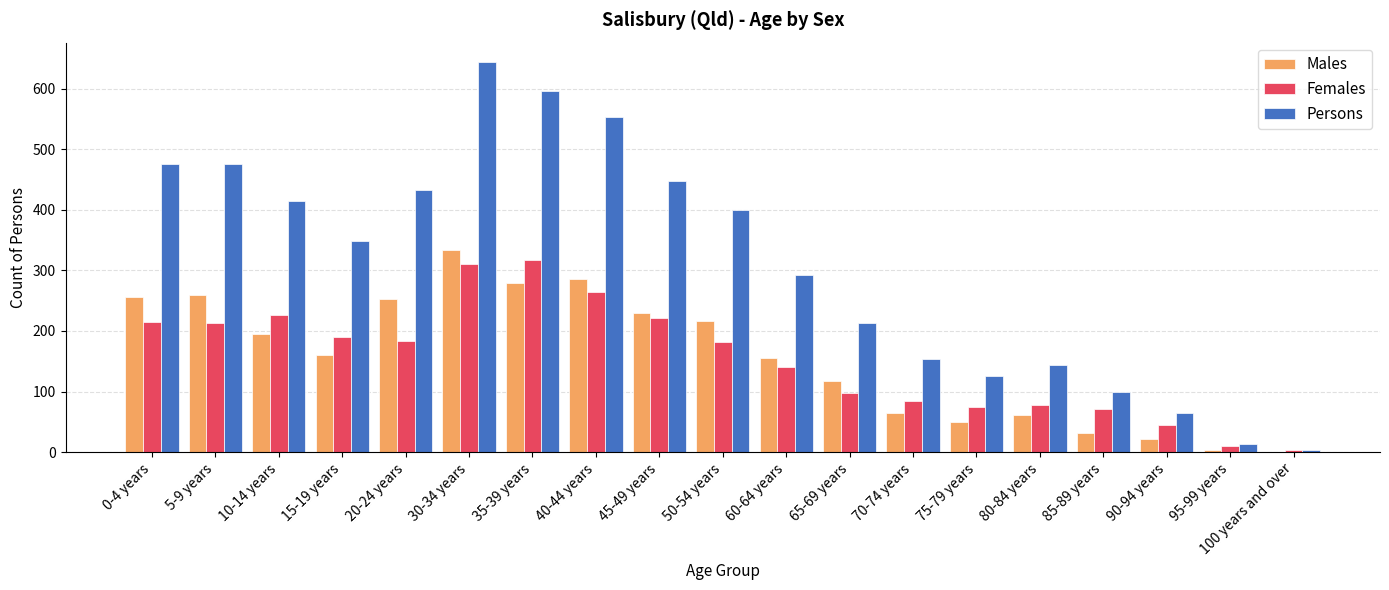

Between 65-69 years and 100 years and over, which series saw the biggest shift?

Persons